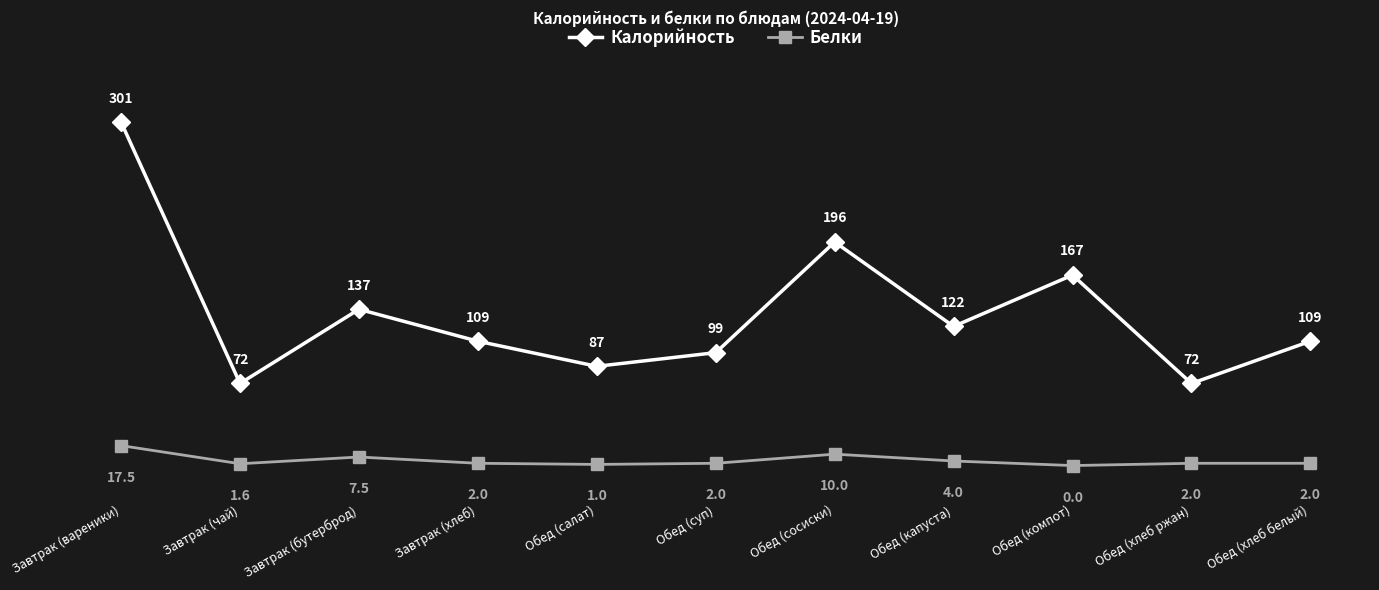

What are all the series names shown in the legend?

Калорийность, Белки